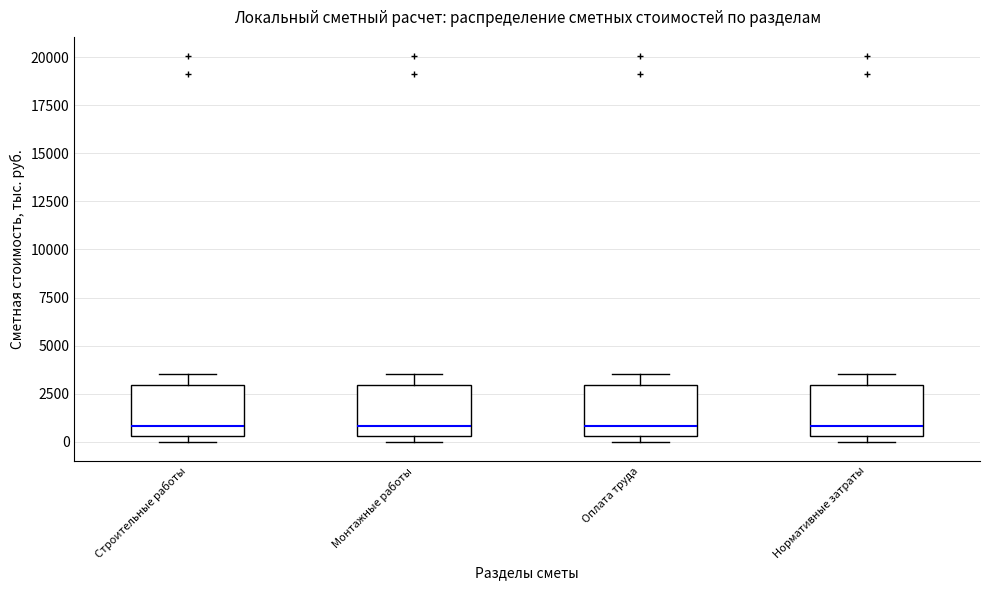

Reading left to right, read every box against the y-axis: the position of its median line, the range the box covers, and the ends of its whiskers. The values are not printed on the chart, so give them approximately, as read against the axis.

Строительные работы: median 1000, box 500 to 3000, whiskers 0 to 3500
Монтажные работы: median 1000, box 500 to 3000, whiskers 0 to 3500
Оплата труда: median 1000, box 500 to 3000, whiskers 0 to 3500
Нормативные затраты: median 1000, box 500 to 3000, whiskers 0 to 3500